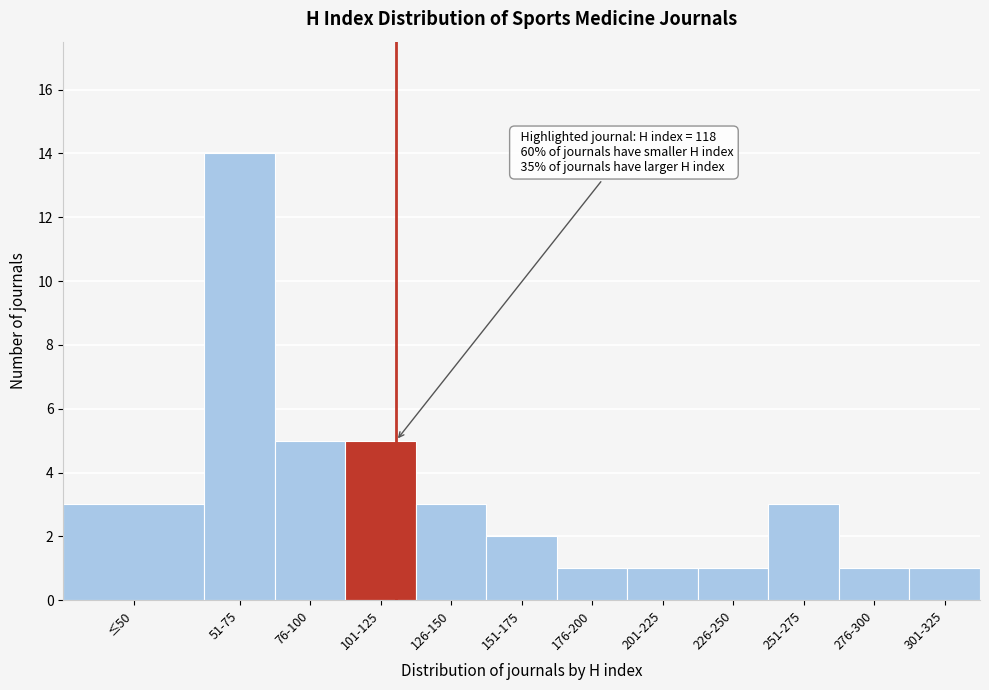

Reading right to left, list all the values displayed in this chart.

1	1	3	1	1	1	2	3	5	5	14	3